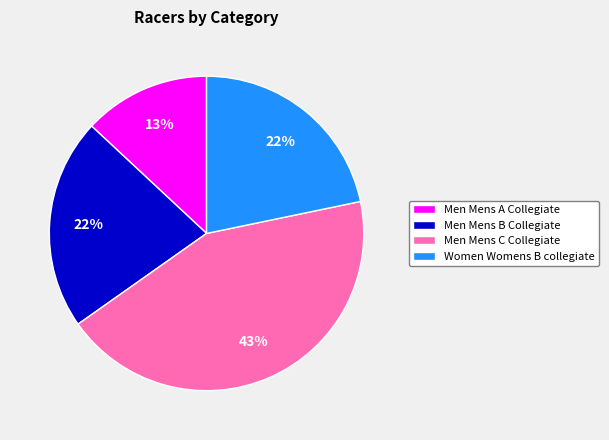

What percentage is the Women Womens B collegiate slice, to the nearest percent?

22%